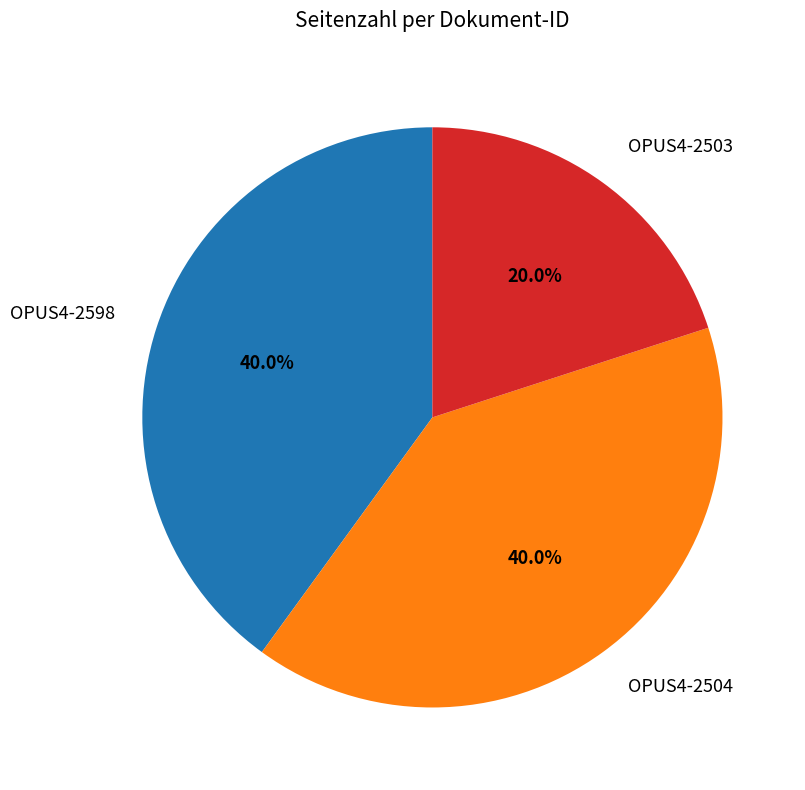

How many slices are in this pie chart?

3